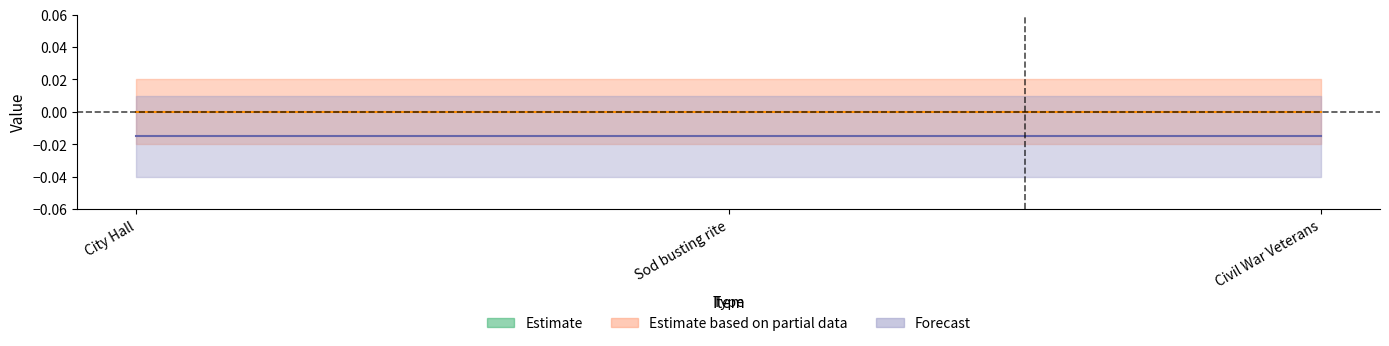

What position from the left is Sod busting rite?

2